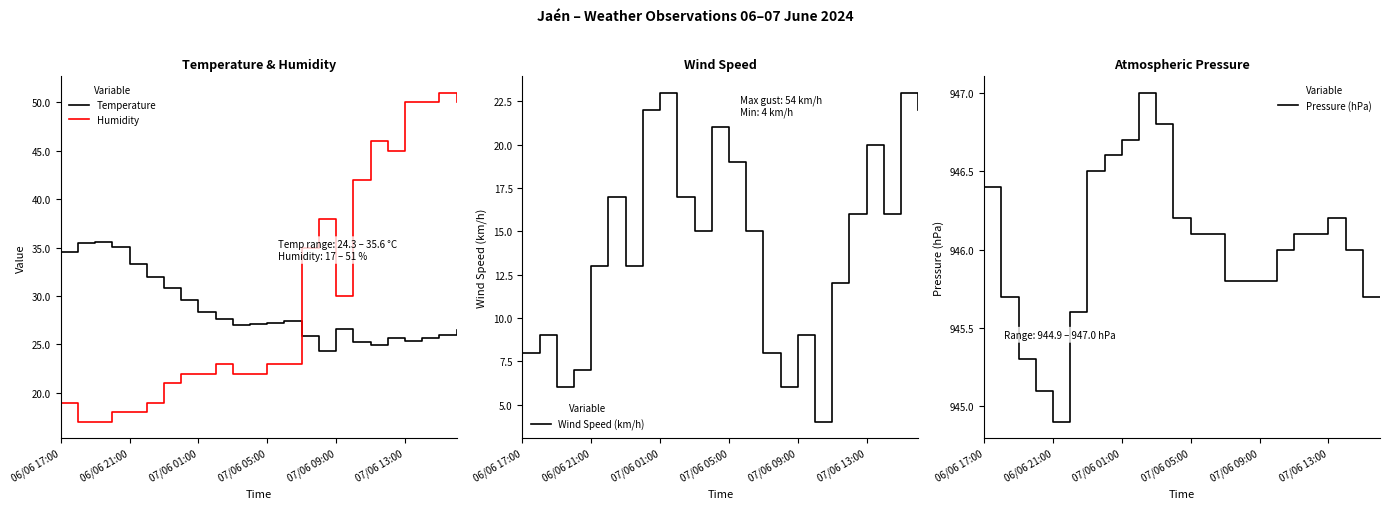

What is the label of the 1st point from the right?

23